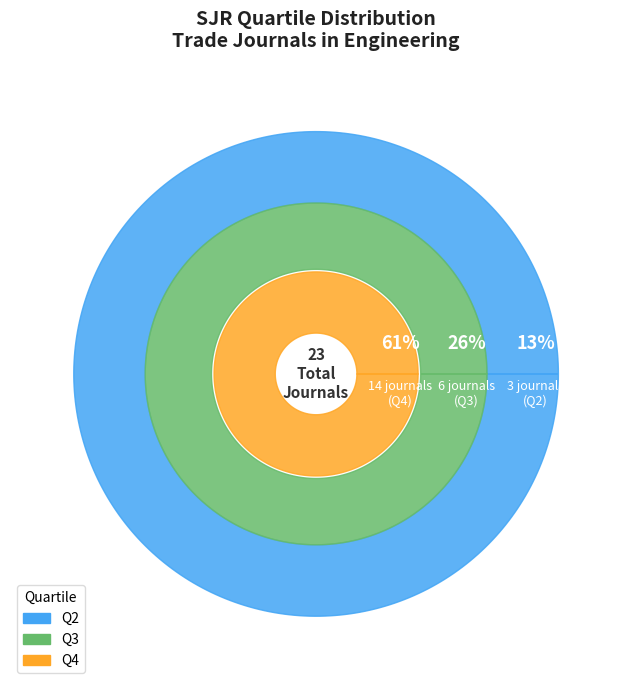

To the nearest percent, what is the average slice percentage?

33%